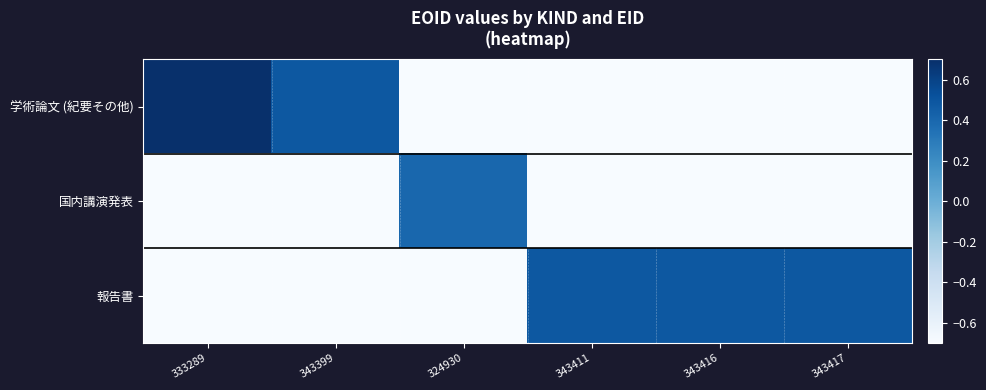

Reading right to left, list all the values displayed in this chart.

学術論文 (紀要その他): 343417=-0.7	343416=-0.7	343411=-0.7	324930=-0.7	343399=0.5	333289=0.7
国内講演発表: 343417=-0.7	343416=-0.7	343411=-0.7	324930=0.4	343399=-0.7	333289=-0.7
報告書: 343417=0.5	343416=0.5	343411=0.5	324930=-0.7	343399=-0.7	333289=-0.7